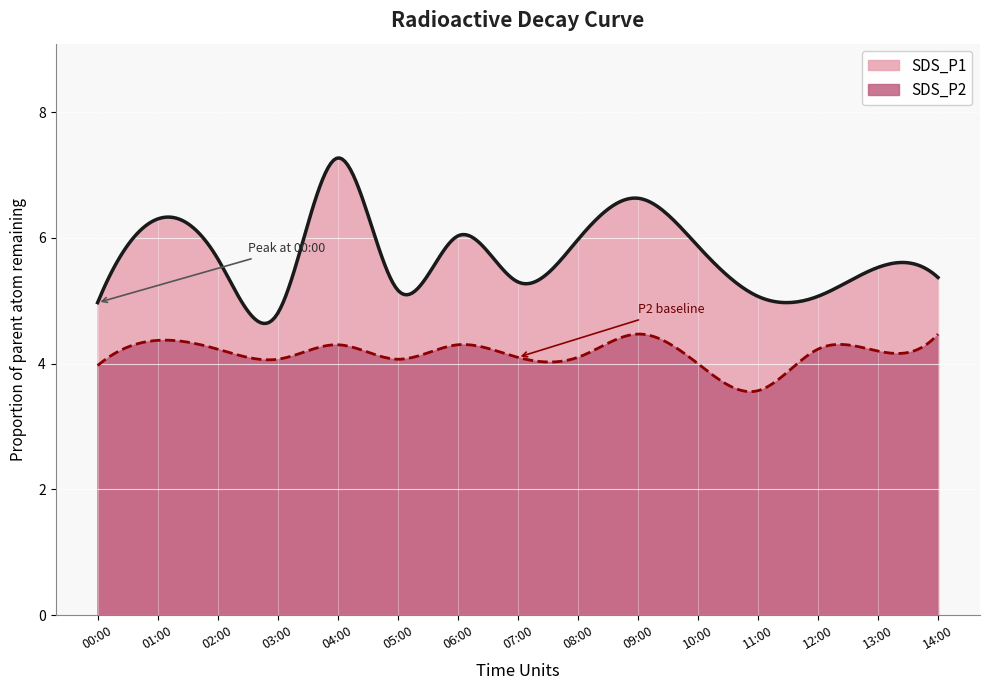

What position from the left is 12:00?

13